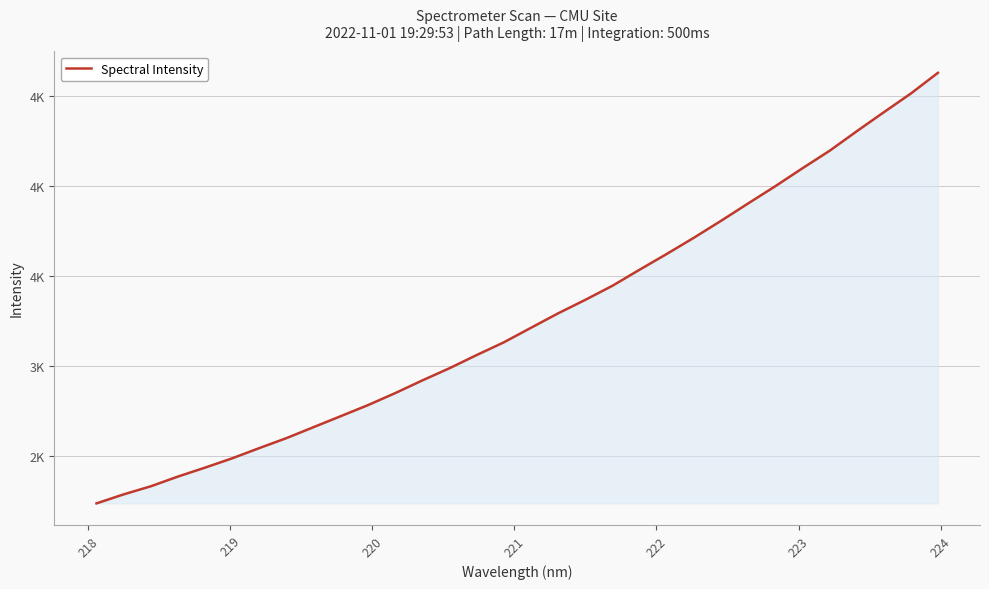

Does the chart display data point markers on the line(s)?

No